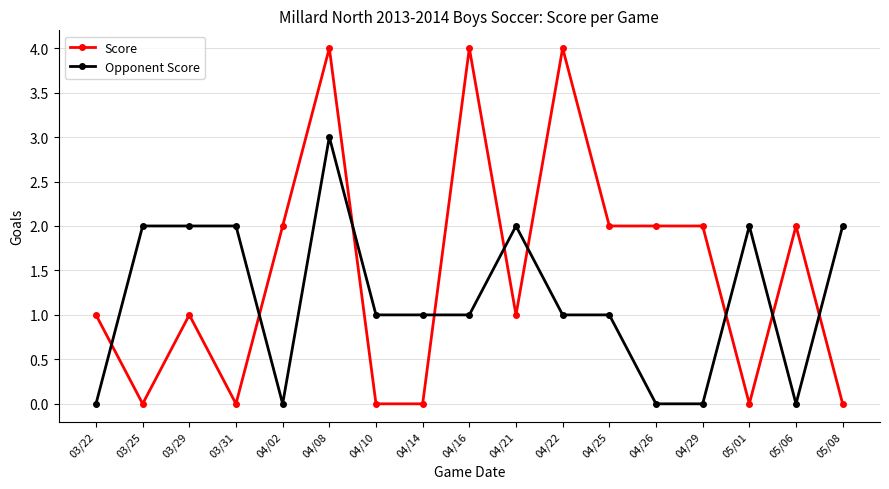

Read the Score value at 04/21.

1